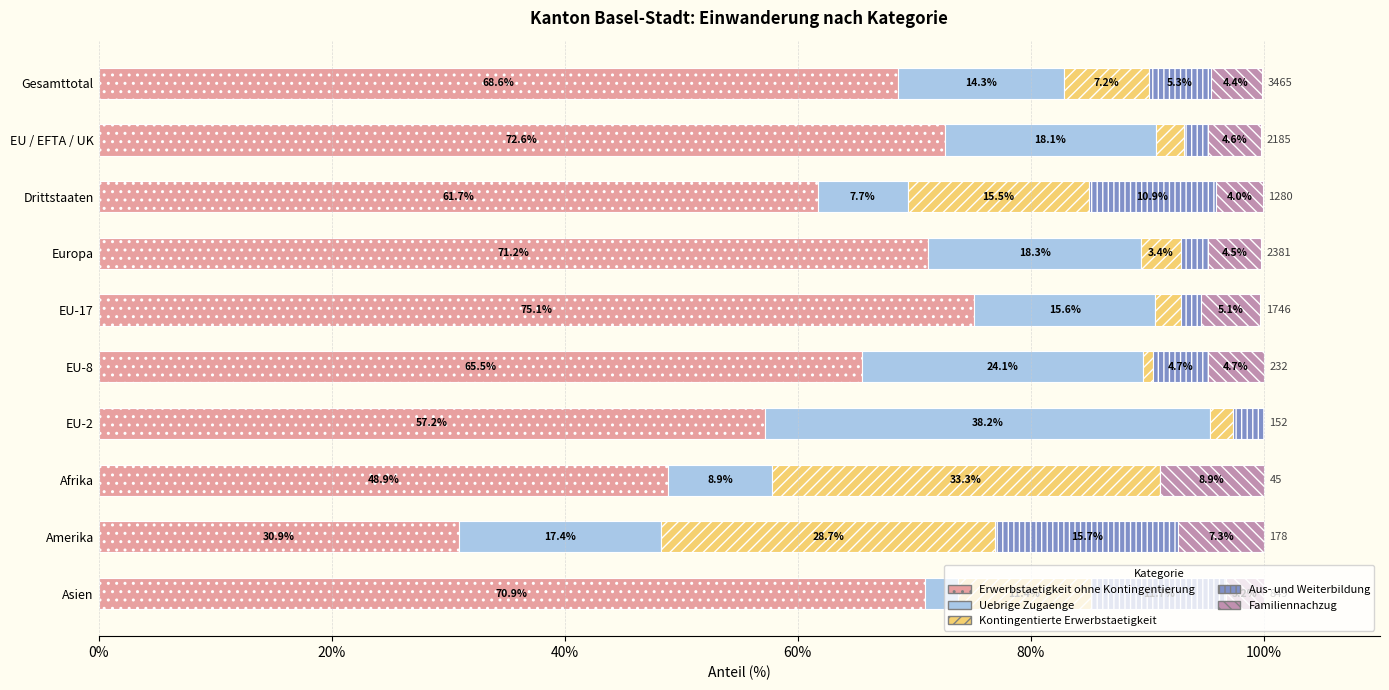

What is the sum of the Erwerbstaetigkeit ohne Kontingentierung values at EU-2 and Afrika?

106.1